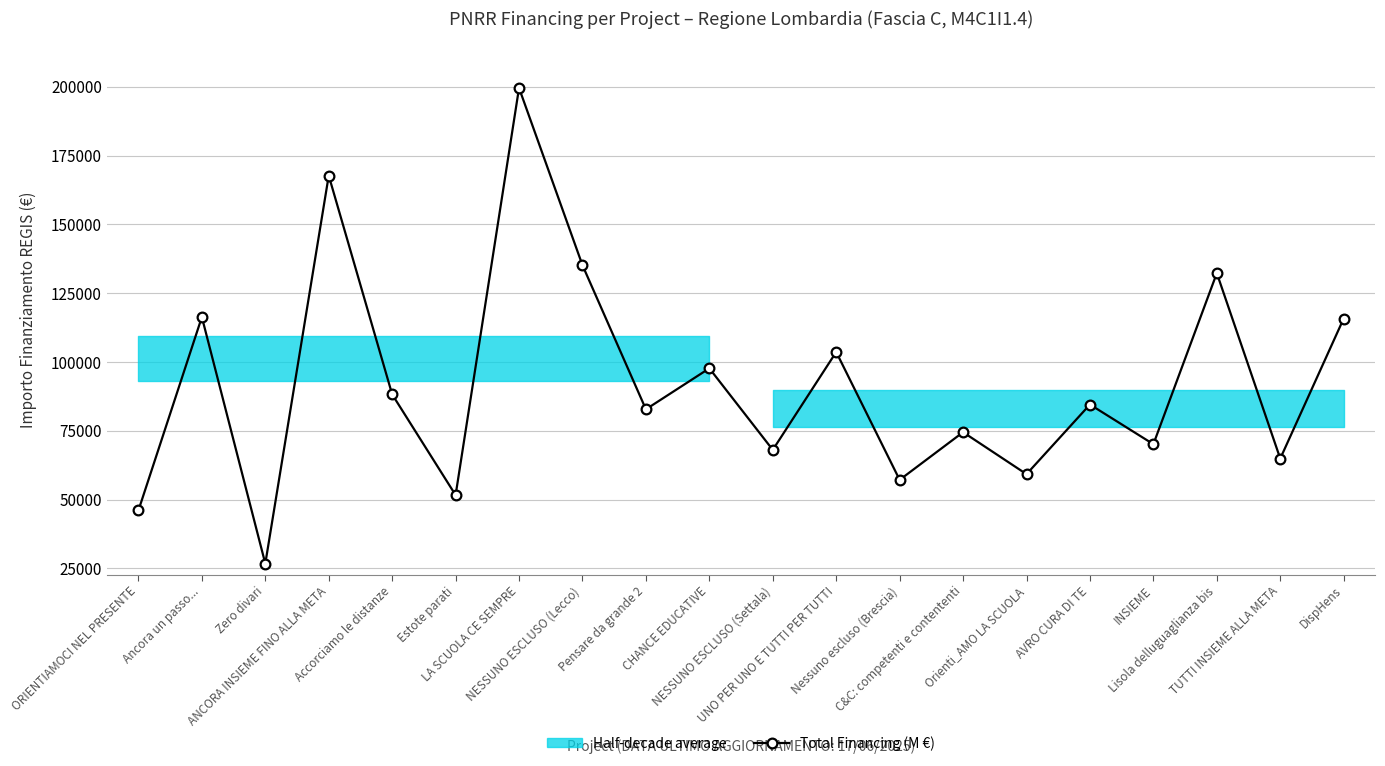

Between Nessuno escluso (Brescia) and AVRO CURA DI TE, which is larger?

AVRO CURA DI TE